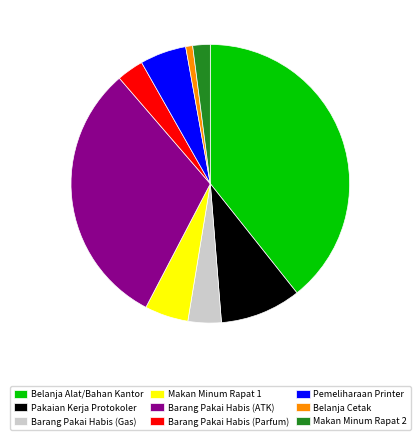

Does Makan Minum Rapat 1 represent more than half of the total?

No